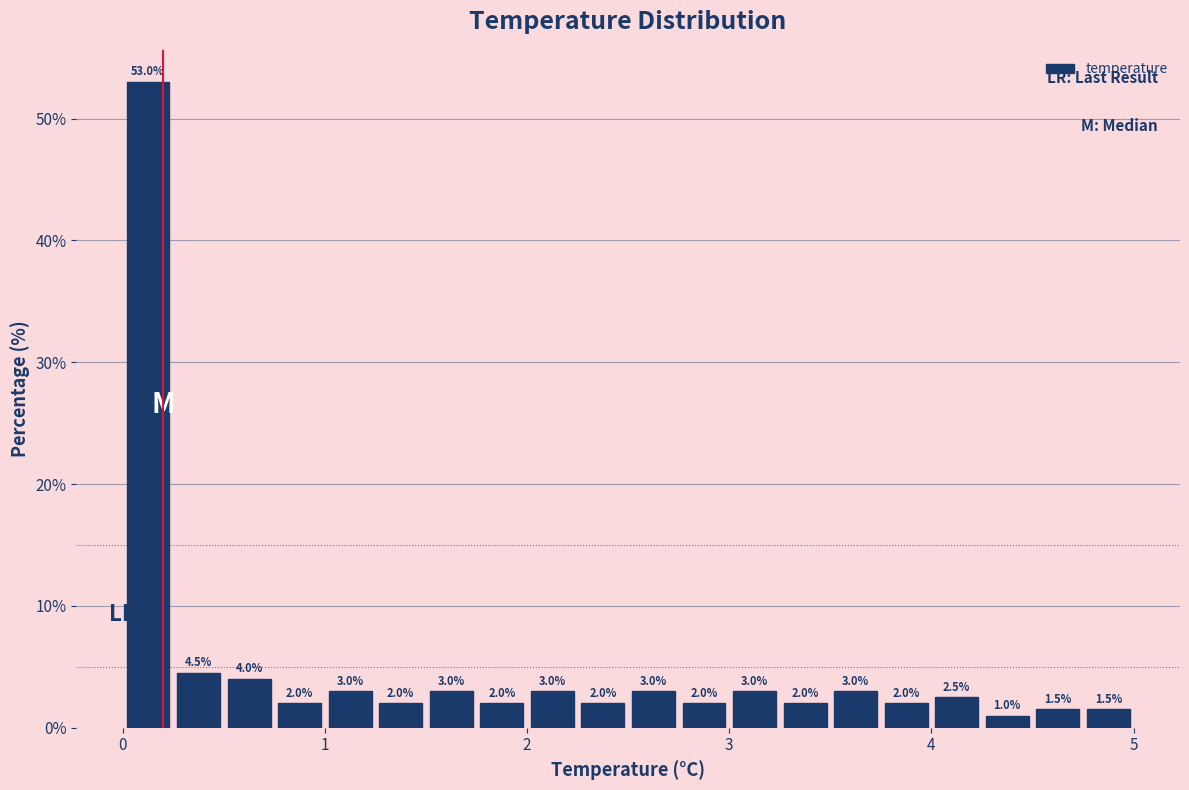

Read against the x-axis, roughly where is the centre of the tallest bar?

0.1